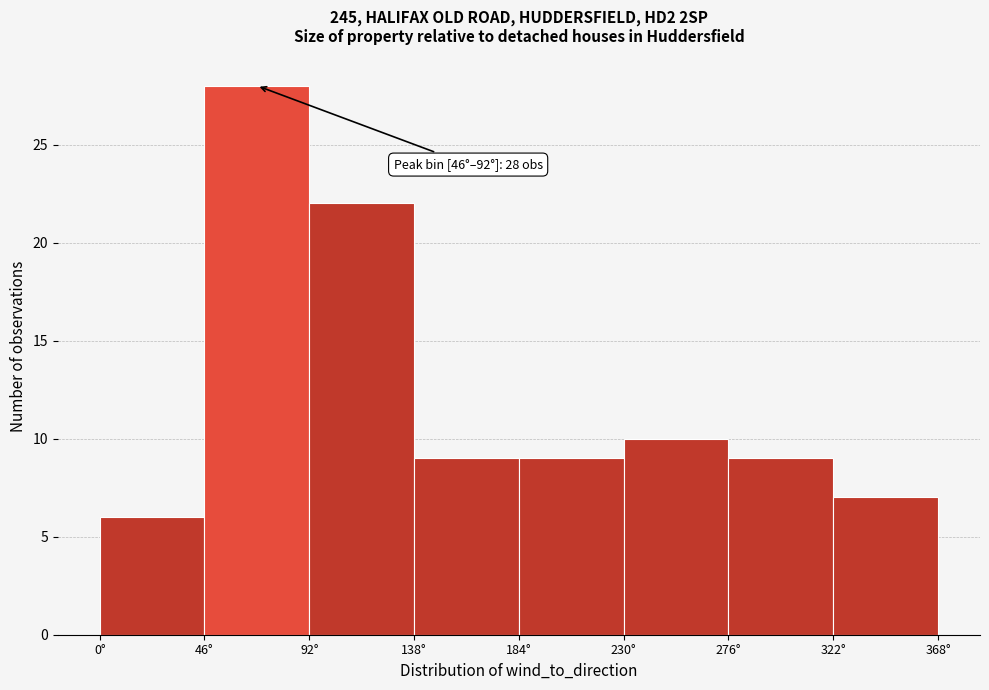

Over which range of the x-axis is the bar tallest?

46 to 92